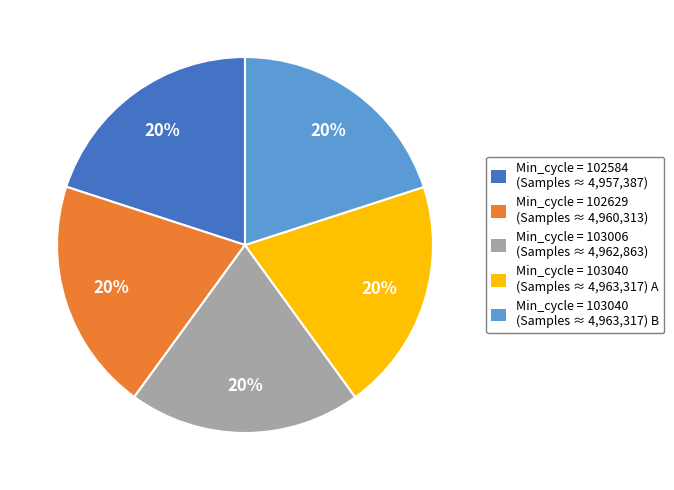

Does any single category account for the majority?

No